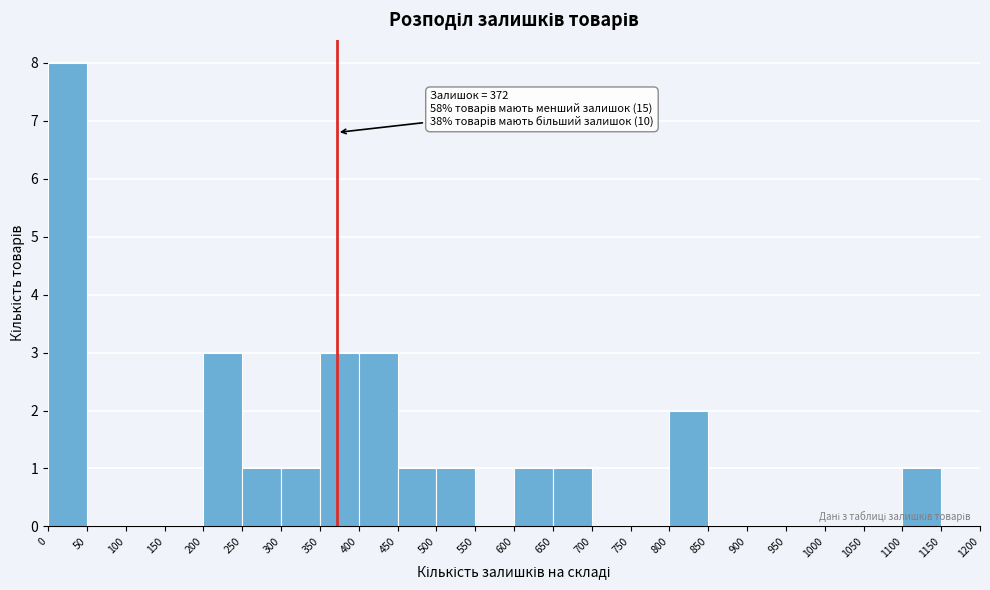

Which range on the x-axis has the tallest bar?

0 to 50